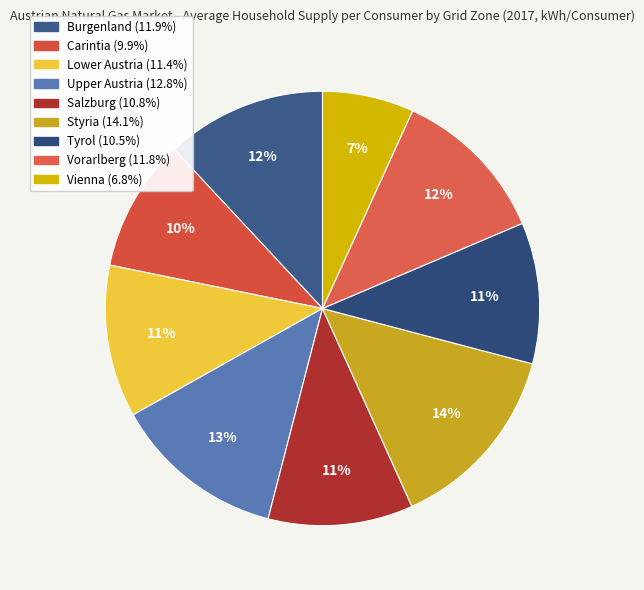

What is the smallest slice in the pie chart?

Vienna